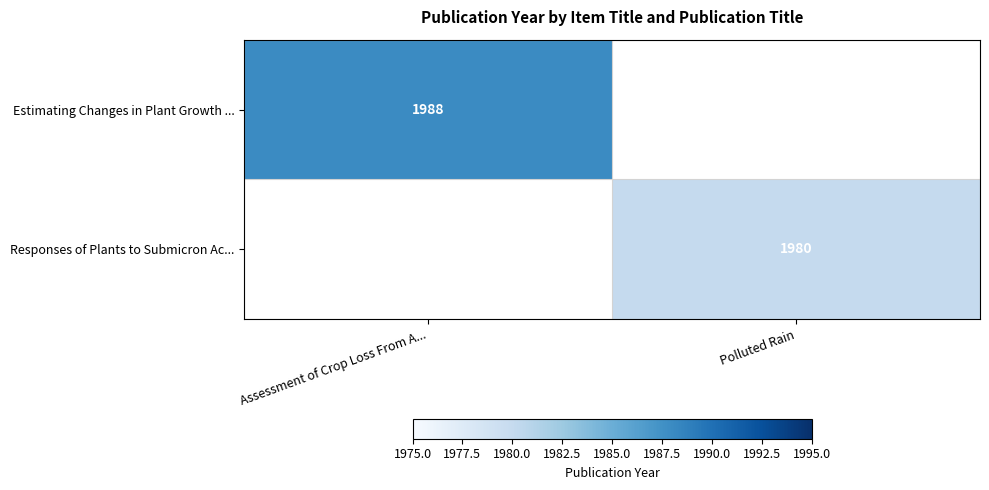

The Estimating Changes in Plant Growth ... series shows 449 at Assessment of Crop Loss From A.... True or false?

False